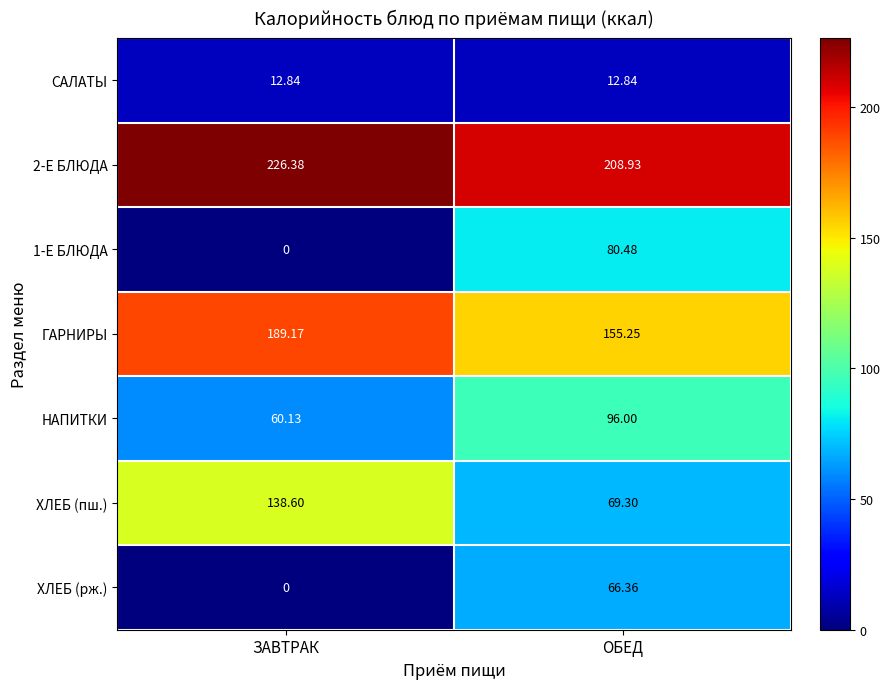

Where does the ХЛЕБ (пш.) series first go above 138?

ЗАВТРАК